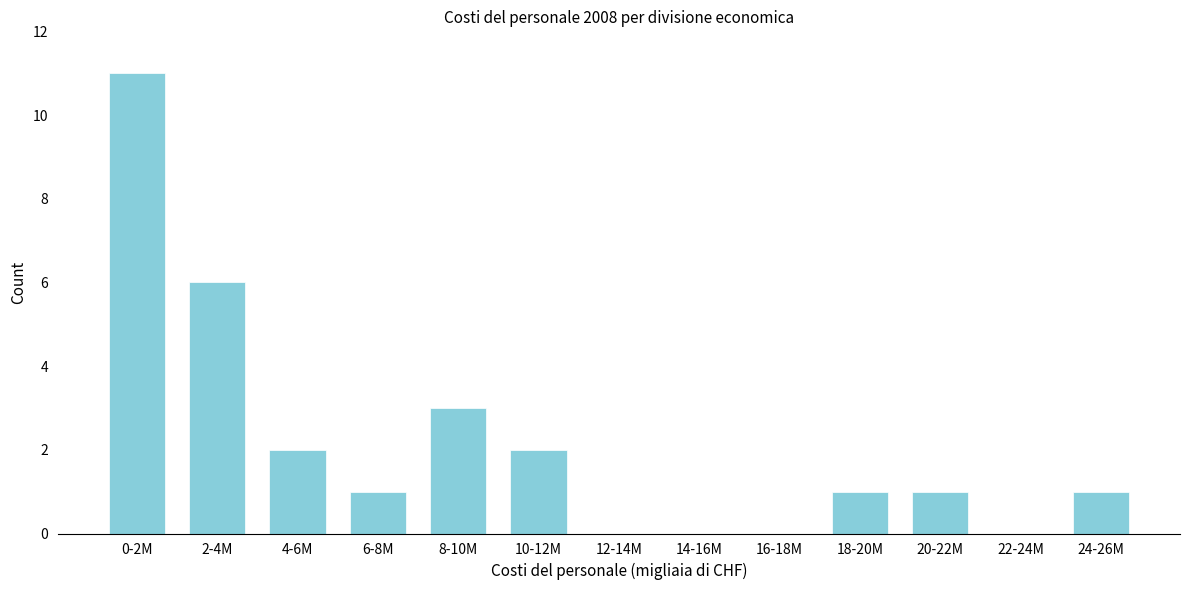

Reading left to right, extract all data points from this chart.

0-2M=11	2-4M=6	4-6M=2	6-8M=1	8-10M=3	10-12M=2	12-14M=0	14-16M=0	16-18M=0	18-20M=1	20-22M=1	22-24M=0	24-26M=1